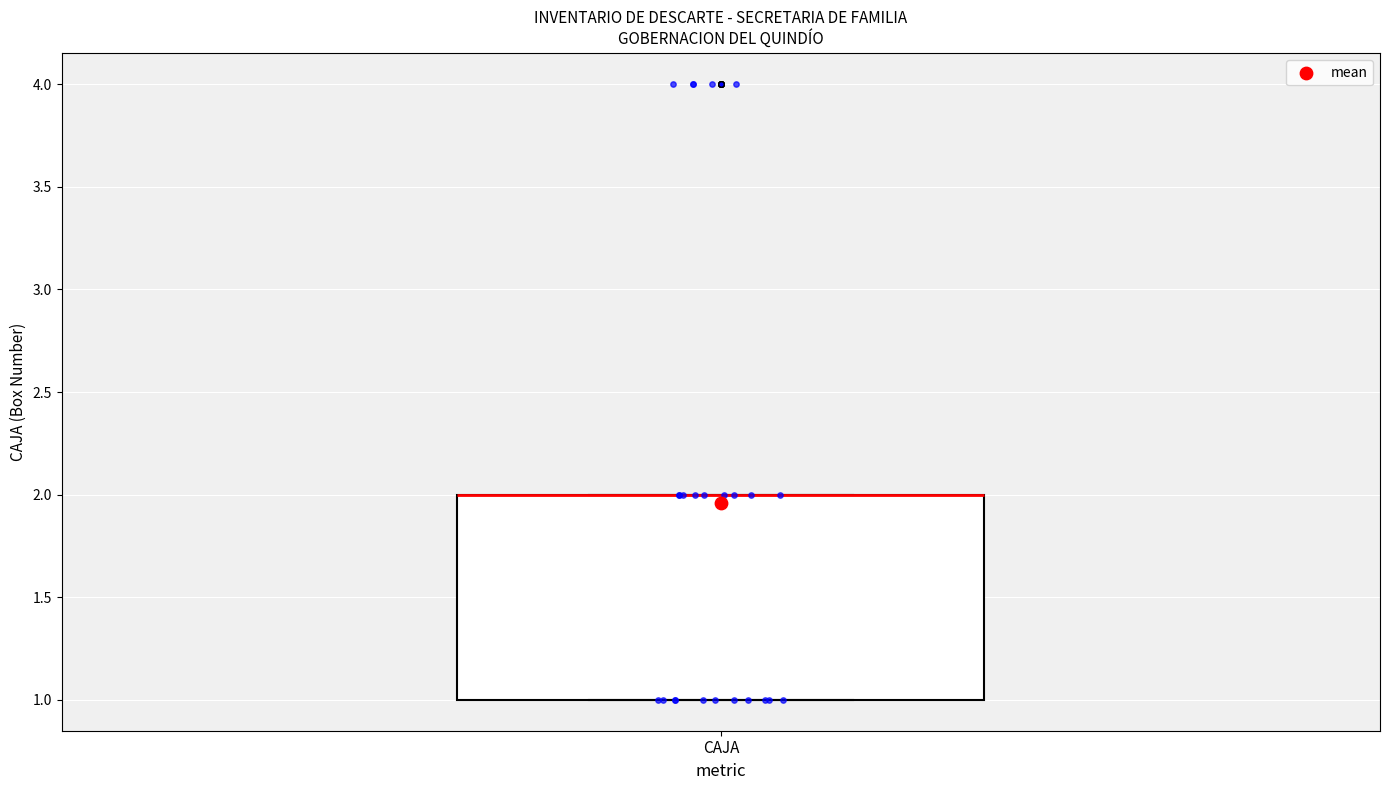

Where is the lower edge of the box for CAJA on the y-axis? The values are not printed on the chart, so give them approximately, as read against the axis.

1